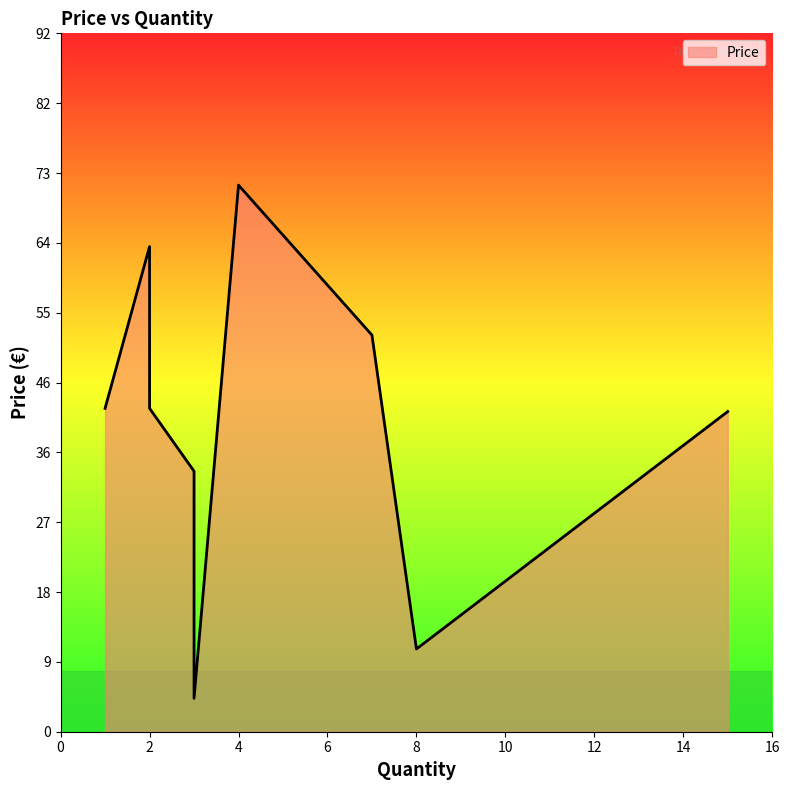

What is the average value?

40.6